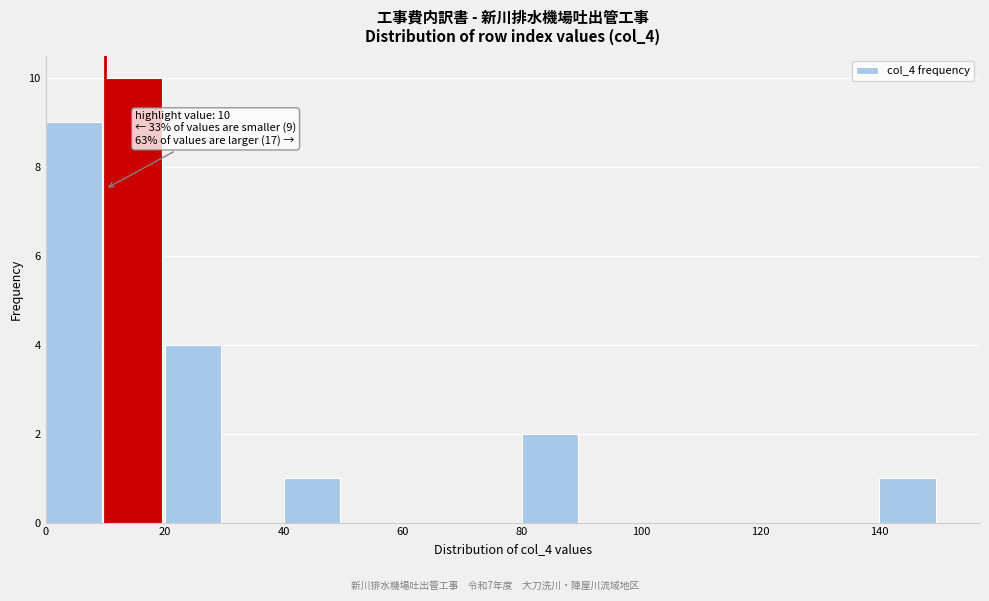

Which range on the x-axis has the tallest bar?

10 to 20